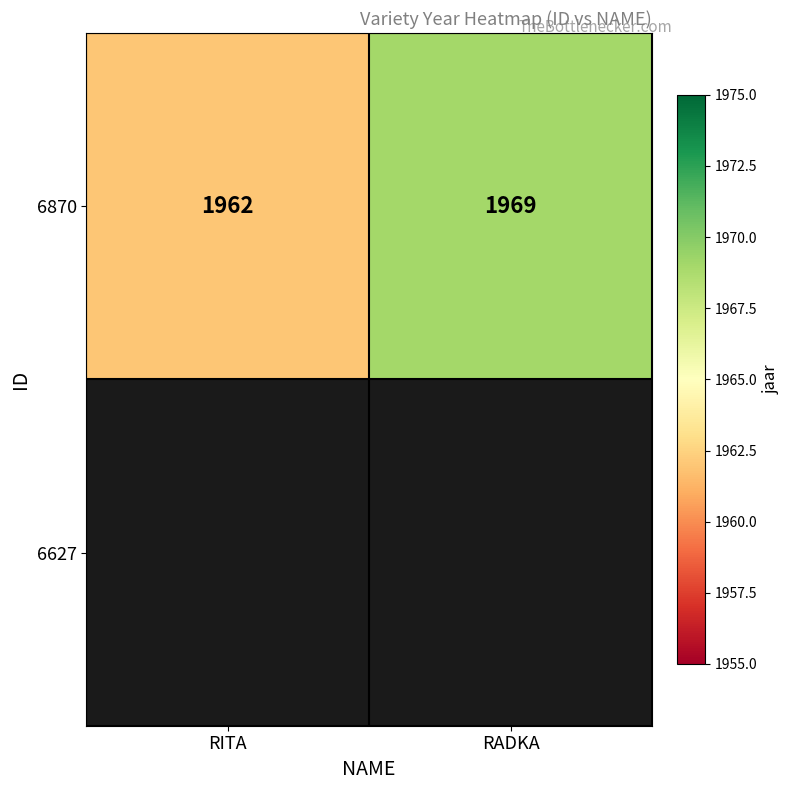

What is the sum of all values?

3931